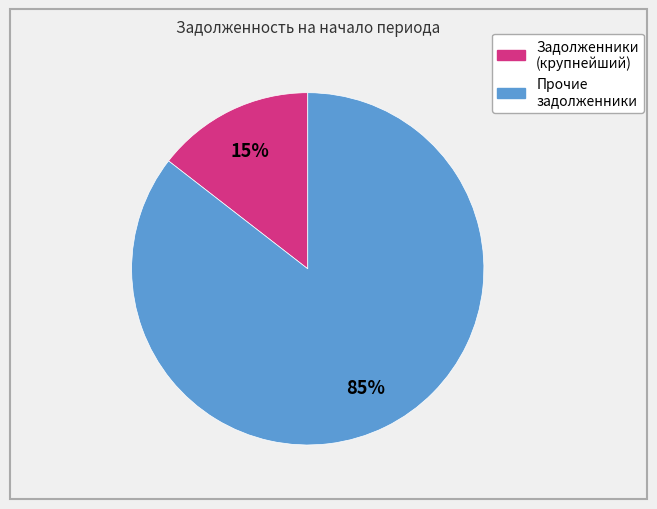

Is there a majority slice in this chart?

Yes